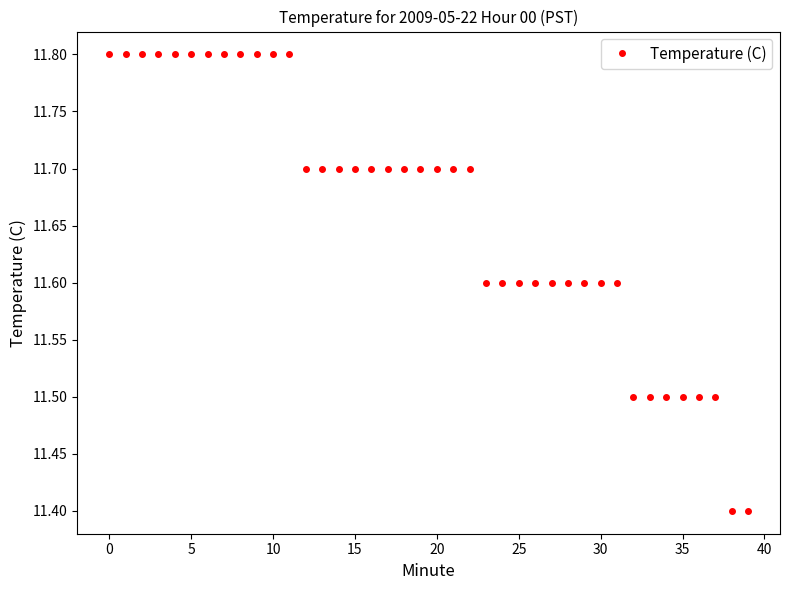

What is the difference between the second highest and second lowest values?

0.4